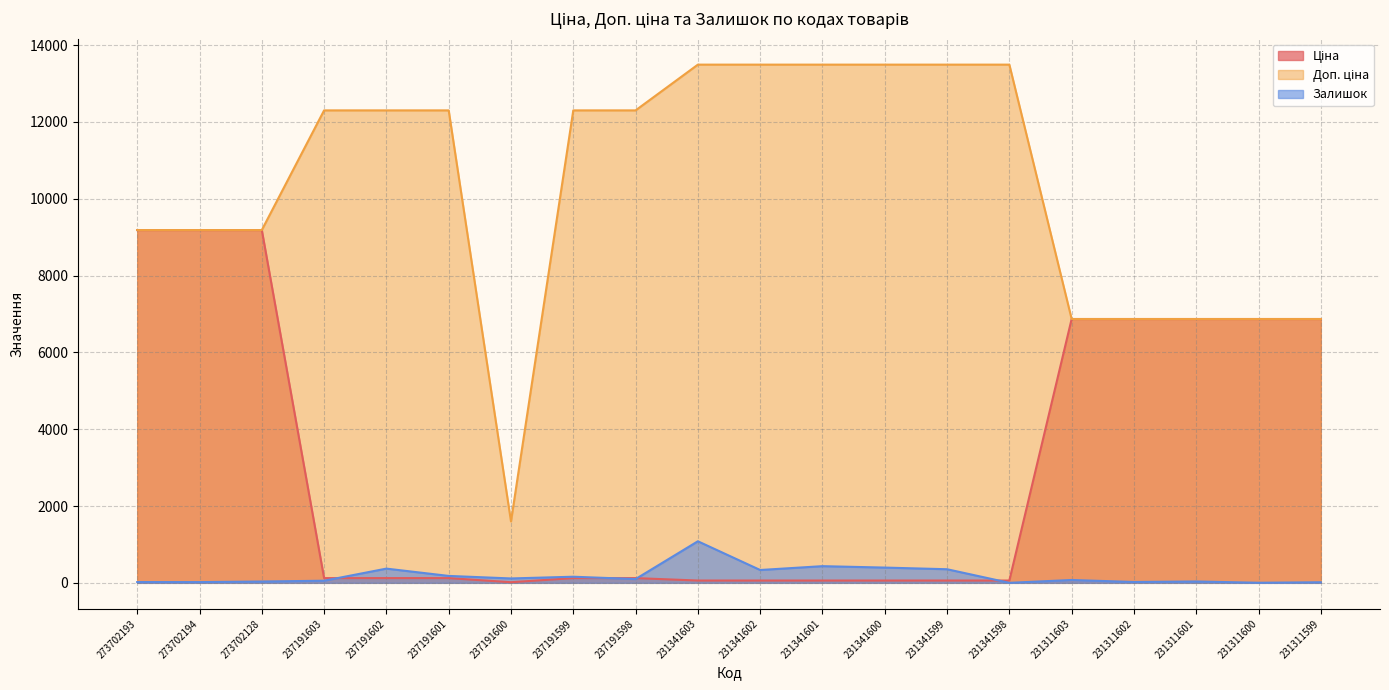

What is the difference between the maximum and minimum values in the Ціна series?

9169.9